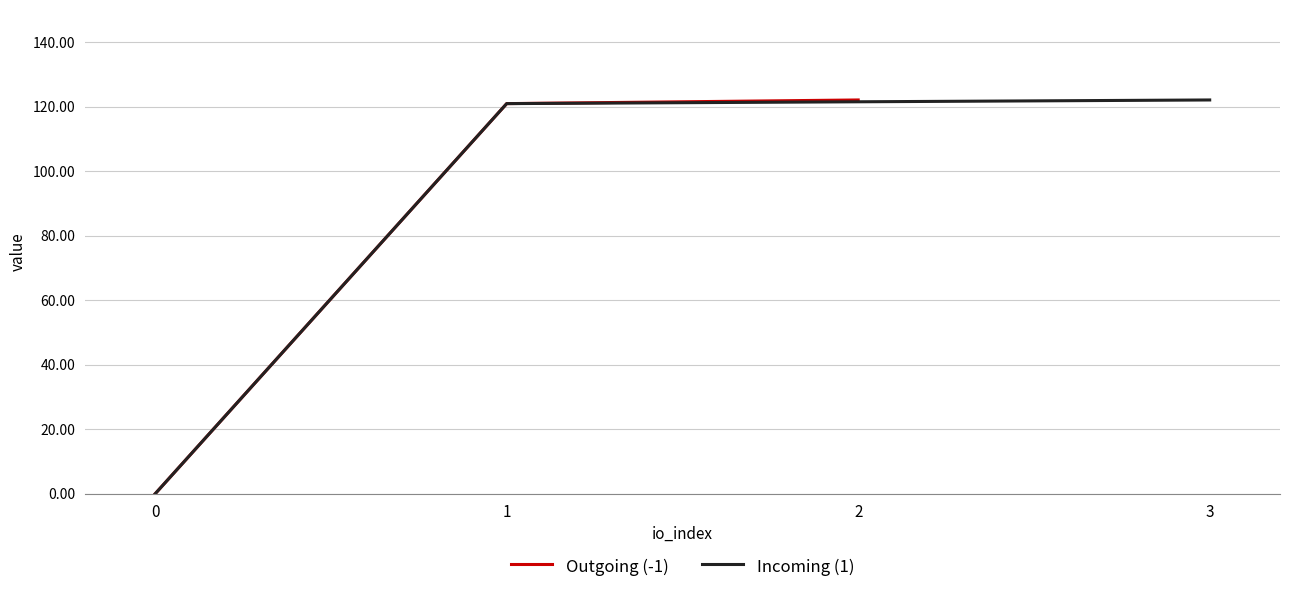

Between 0 and 1, which is larger?

1